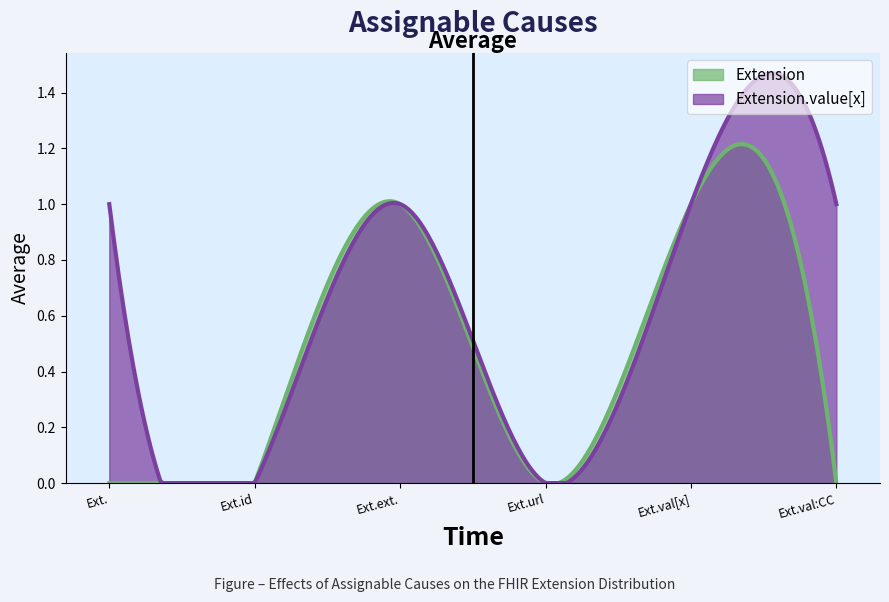

Where is the first local maximum for Extension.value[x]?

Extension.extension